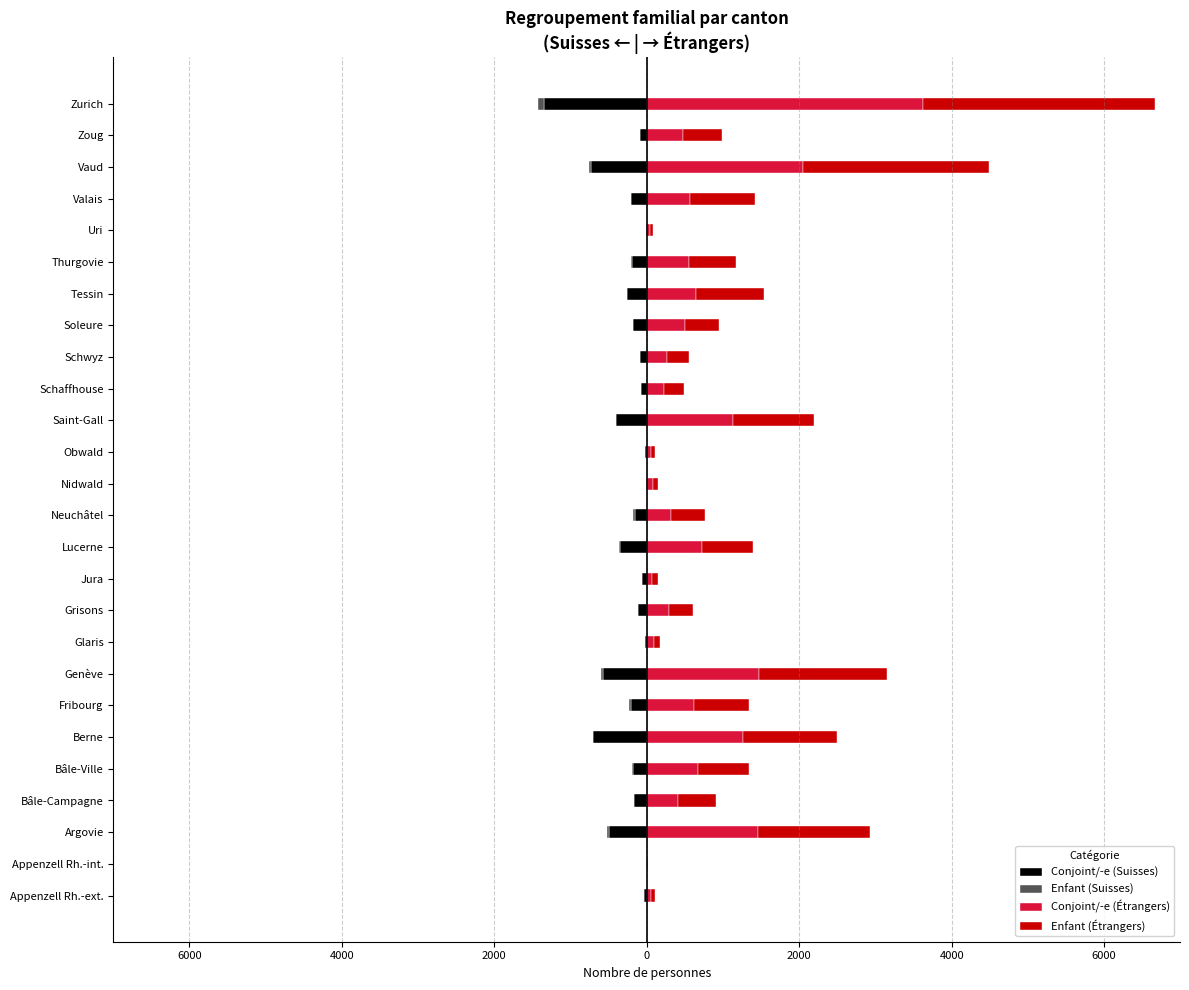

How many data points in Enfant (Suisses) are less than -2?

11